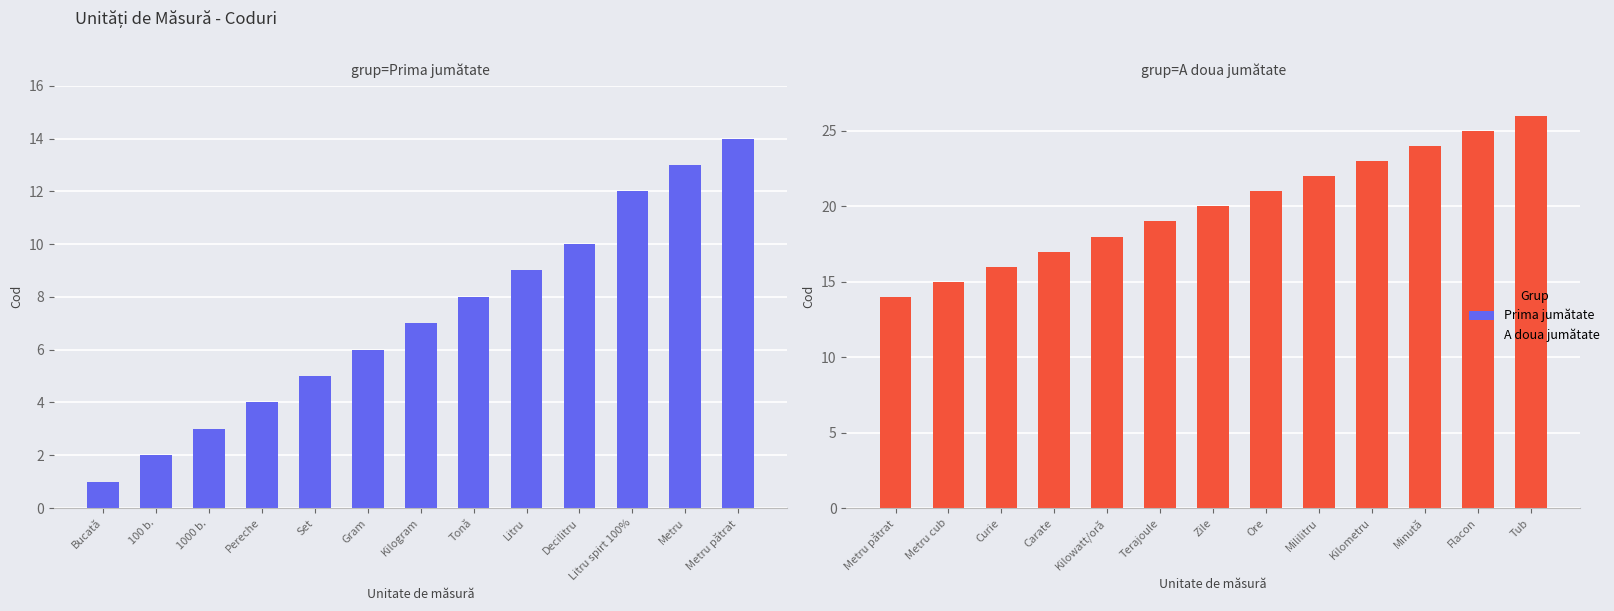

What is the label of the 1st bar from the left?

Metru pătrat